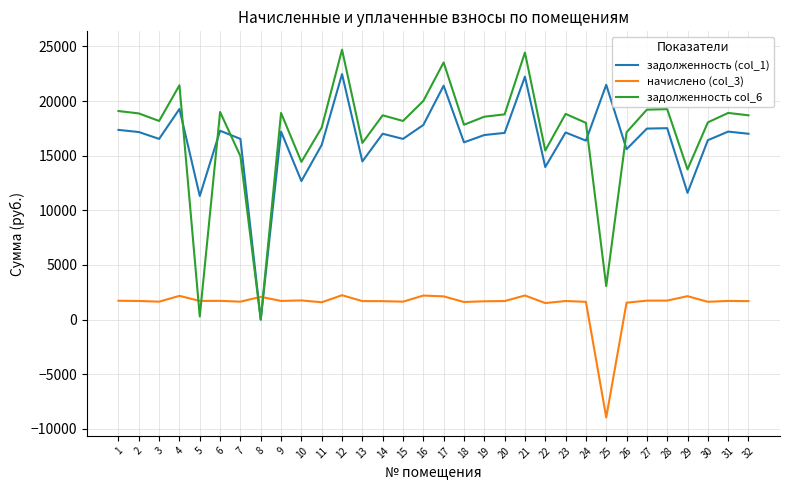

Rank the series by their maximum value, from lowest to highest.

начислено (col_3), задолженность (col_1), задолженность col_6